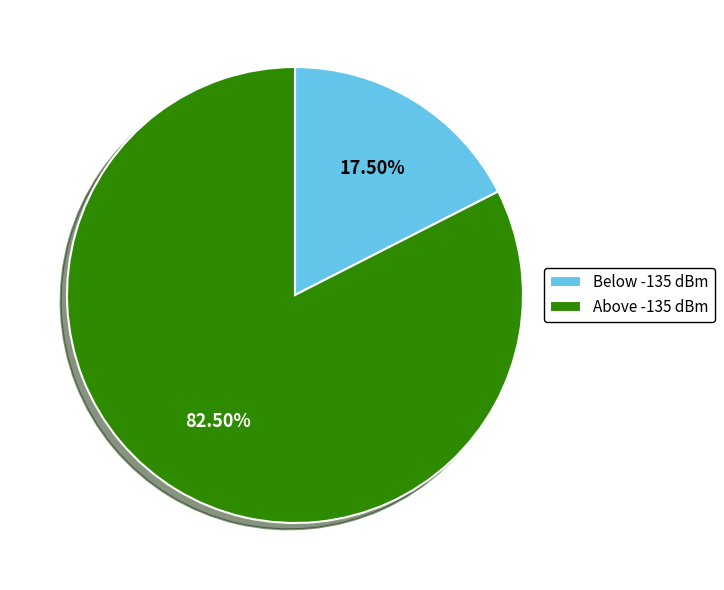

To the nearest percent, what is the difference between the largest and smallest slice percentages?

65%